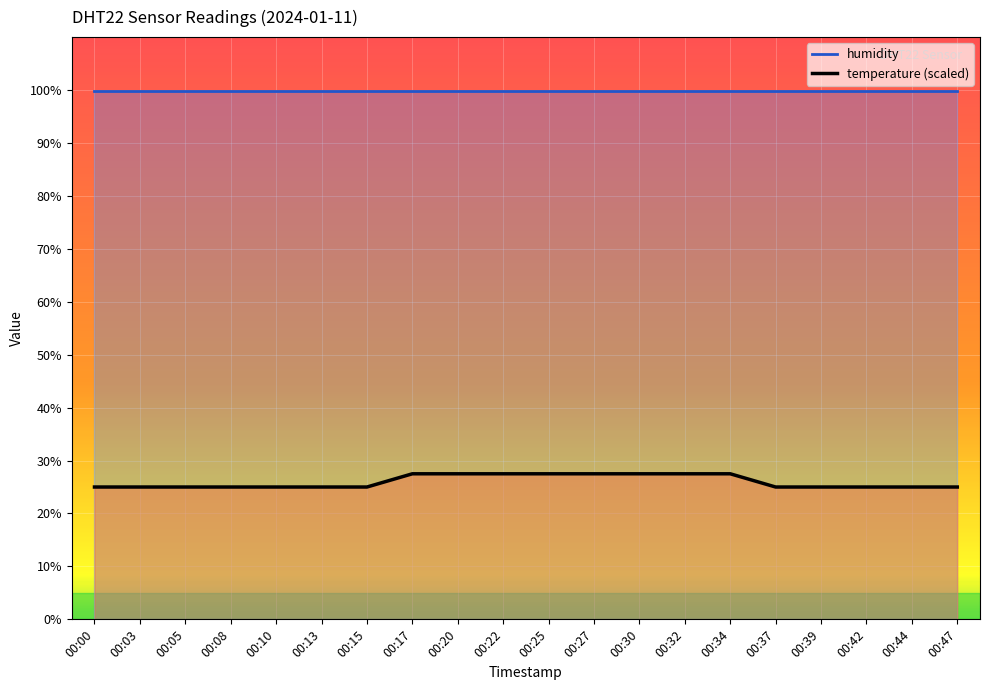

Which category has the lowest value across all series?

00:00